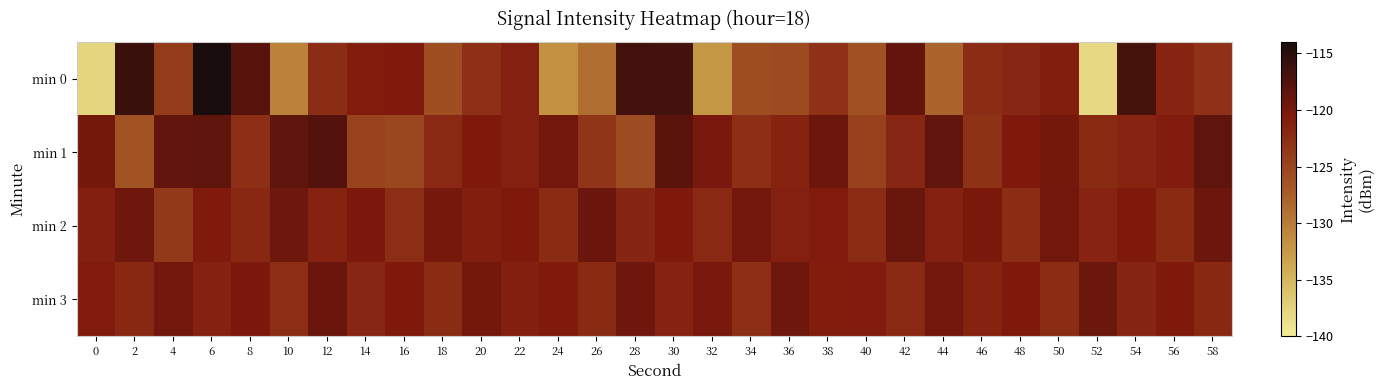

Which has a higher value, 12 or 0?

12